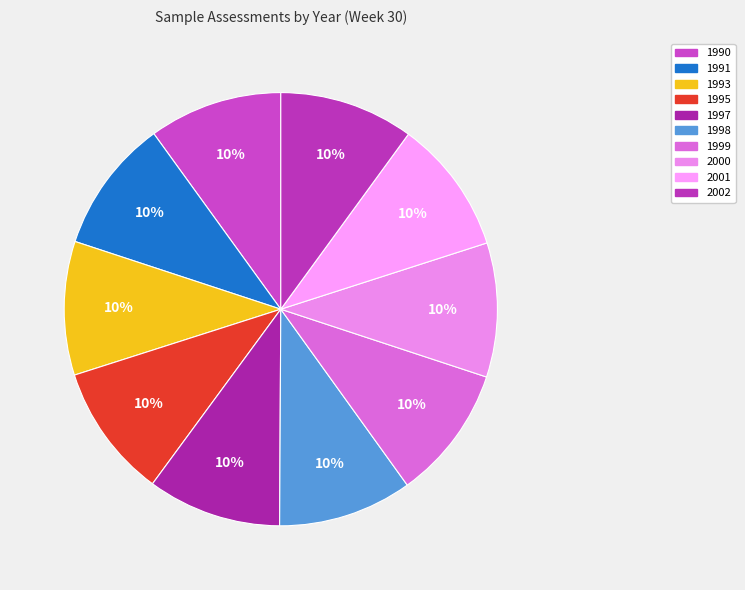

What is the ratio of the value at 2002 to the value at 1995?

1.0